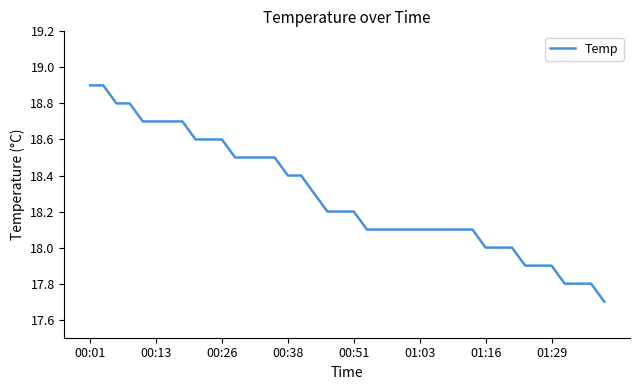

What is the smallest value displayed?

17.7